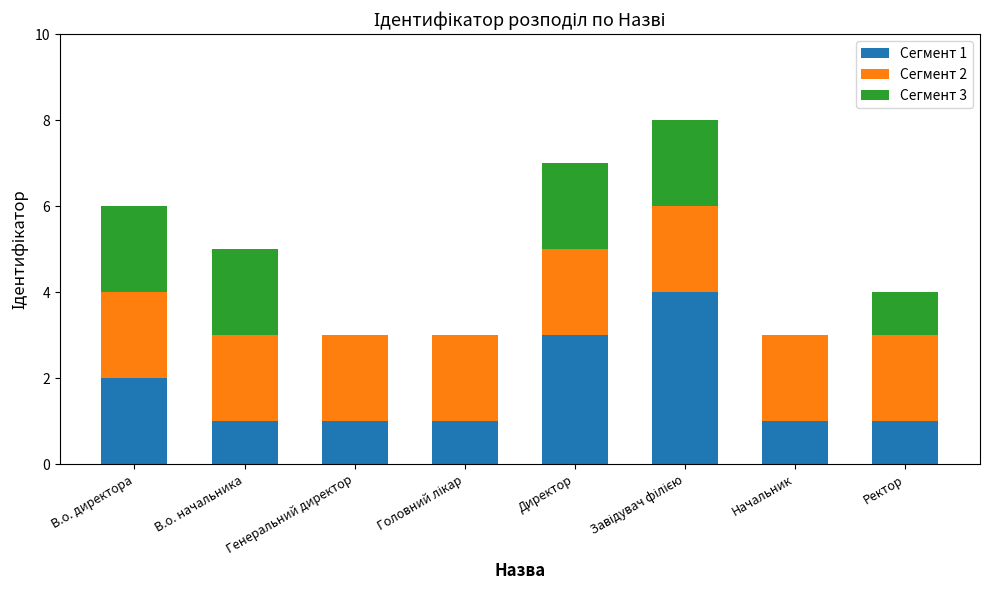

The value of Сегмент 1 at В.о. директора is 3. True or false?

False